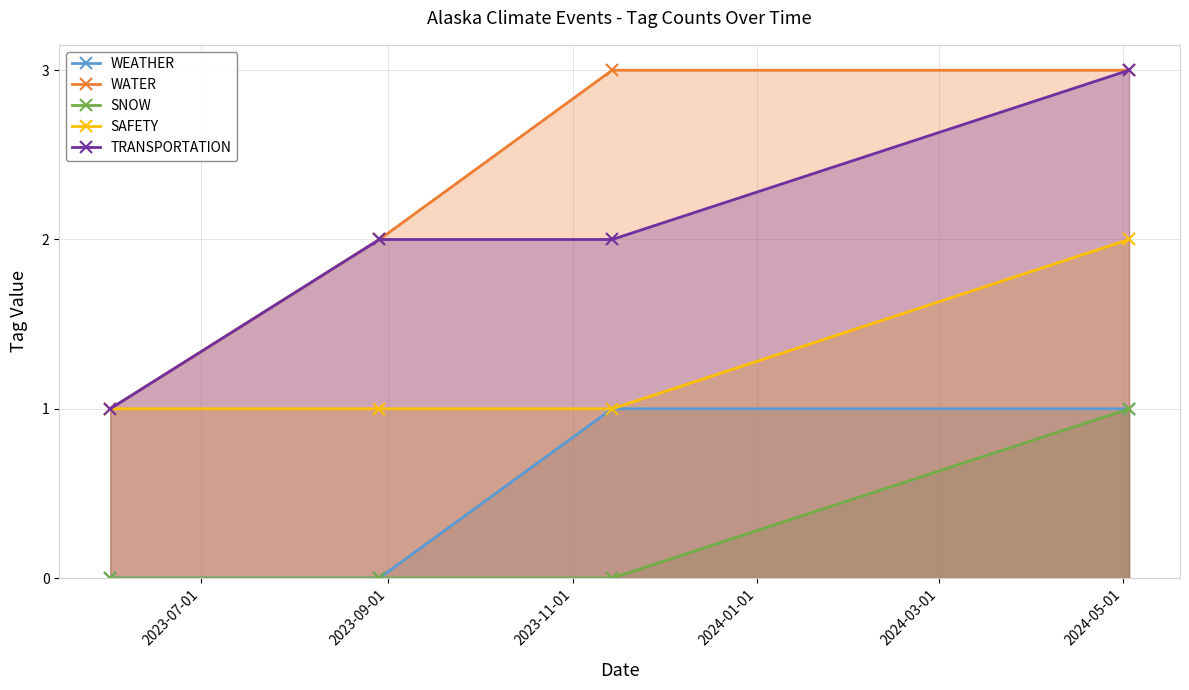

True or false: WATER has more than 2 interior local peaks.

False